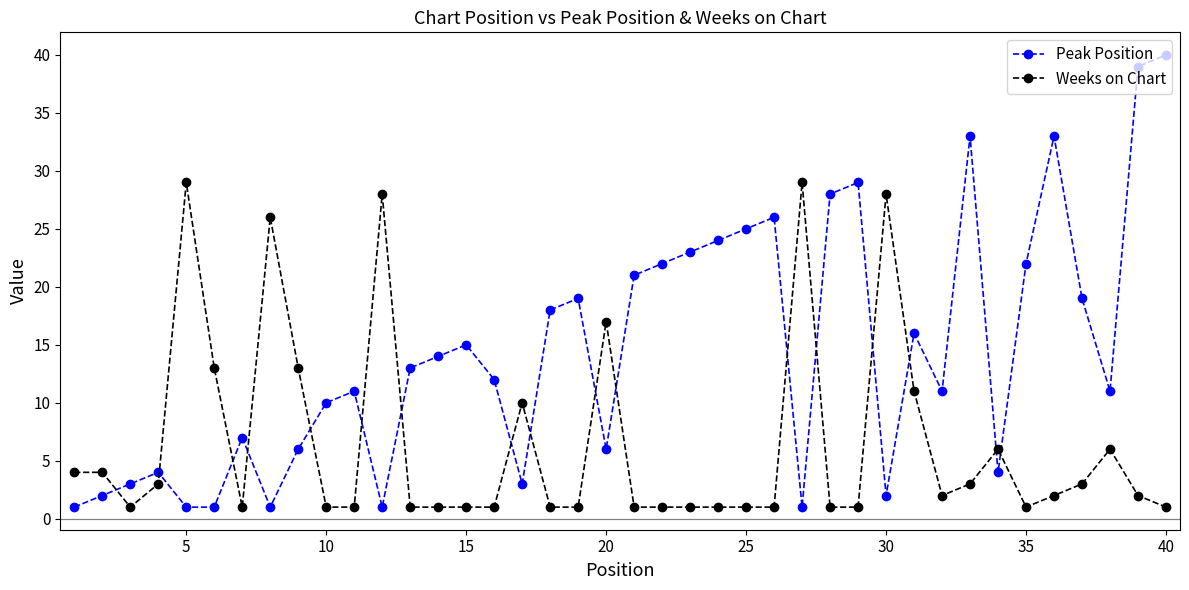

What is the difference between the second highest and minimum values in the Peak Position series?

38